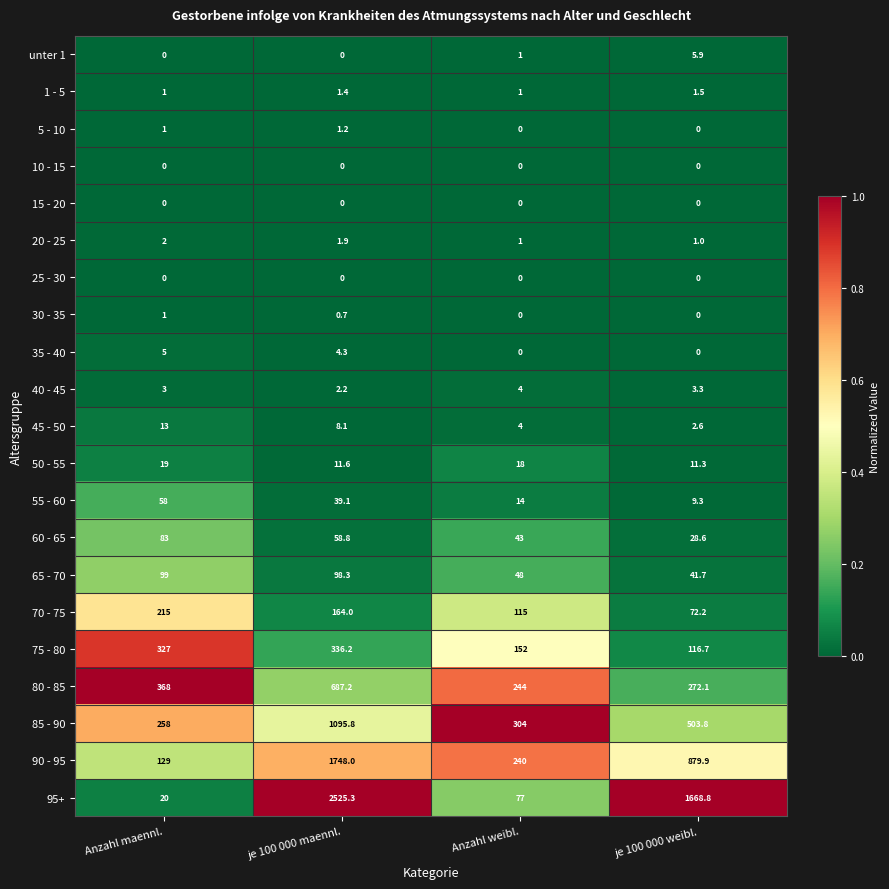

What is the spread (max minus min) of values at je 100 000 weibl.?

1668.8